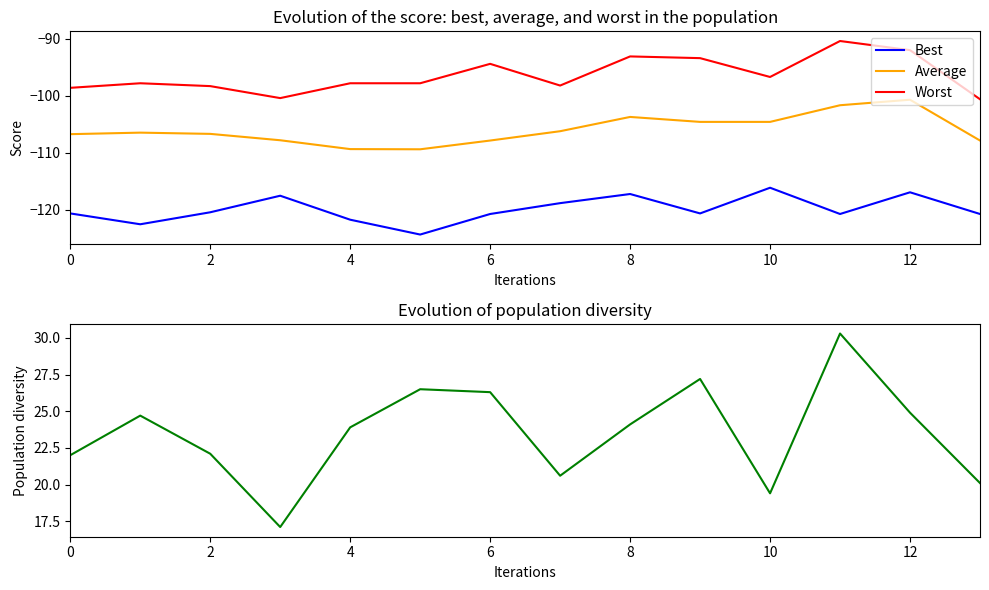

Reading right to left, transcribe all the data shown in this chart.

Best: -120.7	-116.9	-120.7	-116.1	-120.6	-117.2	-118.8	-120.7	-124.3	-121.7	-117.5	-120.4	-122.5	-120.6
Average: -107.8	-100.7	-101.6	-104.6	-104.6	-103.7	-106.2	-107.8	-109.4	-109.3	-107.8	-106.7	-106.5	-106.7
Worst: -100.6	-92.0	-90.4	-96.7	-93.4	-93.1	-98.2	-94.4	-97.8	-97.8	-100.4	-98.3	-97.8	-98.6
Diversity: 20.1	24.9	30.3	19.4	27.2	24.1	20.6	26.3	26.5	23.9	17.1	22.1	24.7	22.0